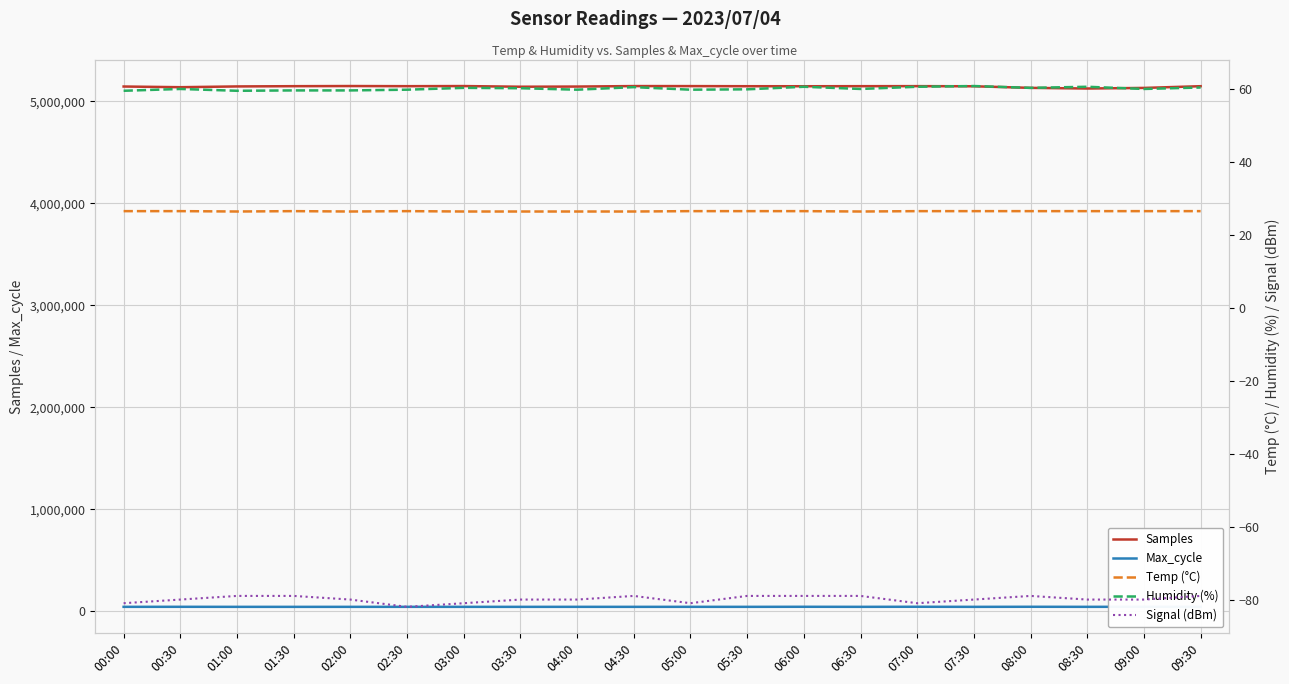

The value of Samples at 00:00 is 3178786.7. True or false?

False